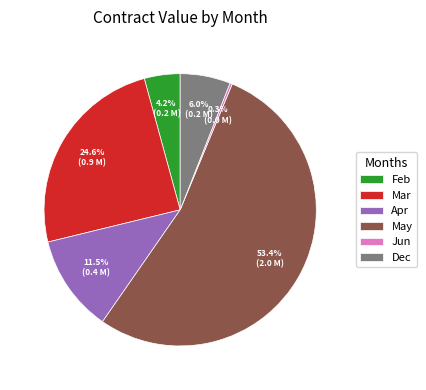

Rank the categories by value from highest to lowest.

May, Mar, Apr, Dec, Feb, Jun